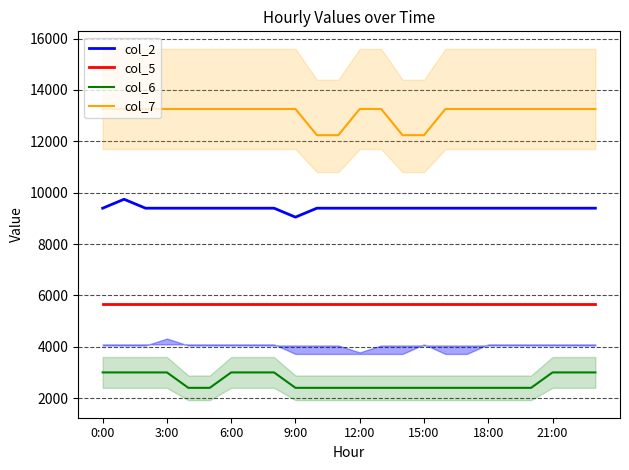

What is the lowest value of the col_6 series?

2400.0